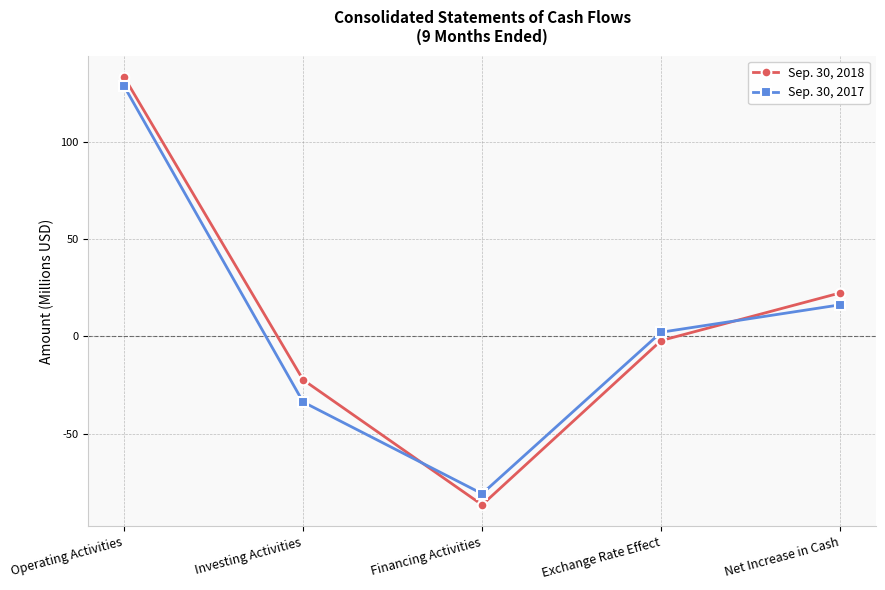

List the series in order of their overall mean, highest first.

Sep. 30, 2018, Sep. 30, 2017